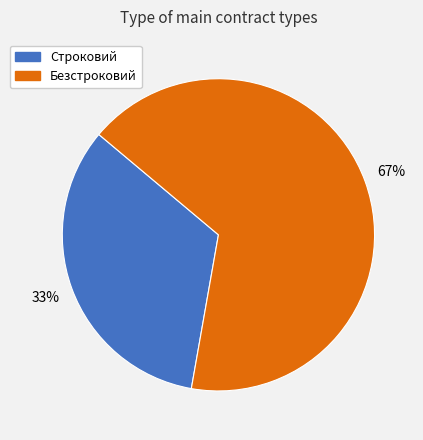

Is the sum of Строковий and Безстроковий greater than half?

Yes